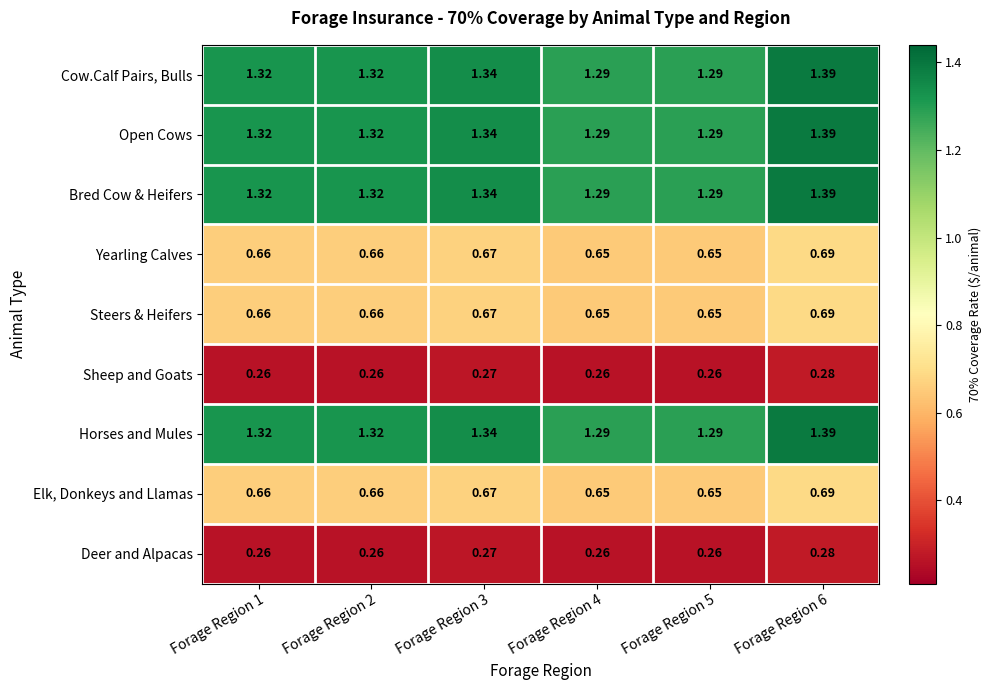

Is the value of Cow.Calf Pairs, Bulls at Forage Region 1 greater than the value of Deer and Alpacas at Forage Region 3?

Yes